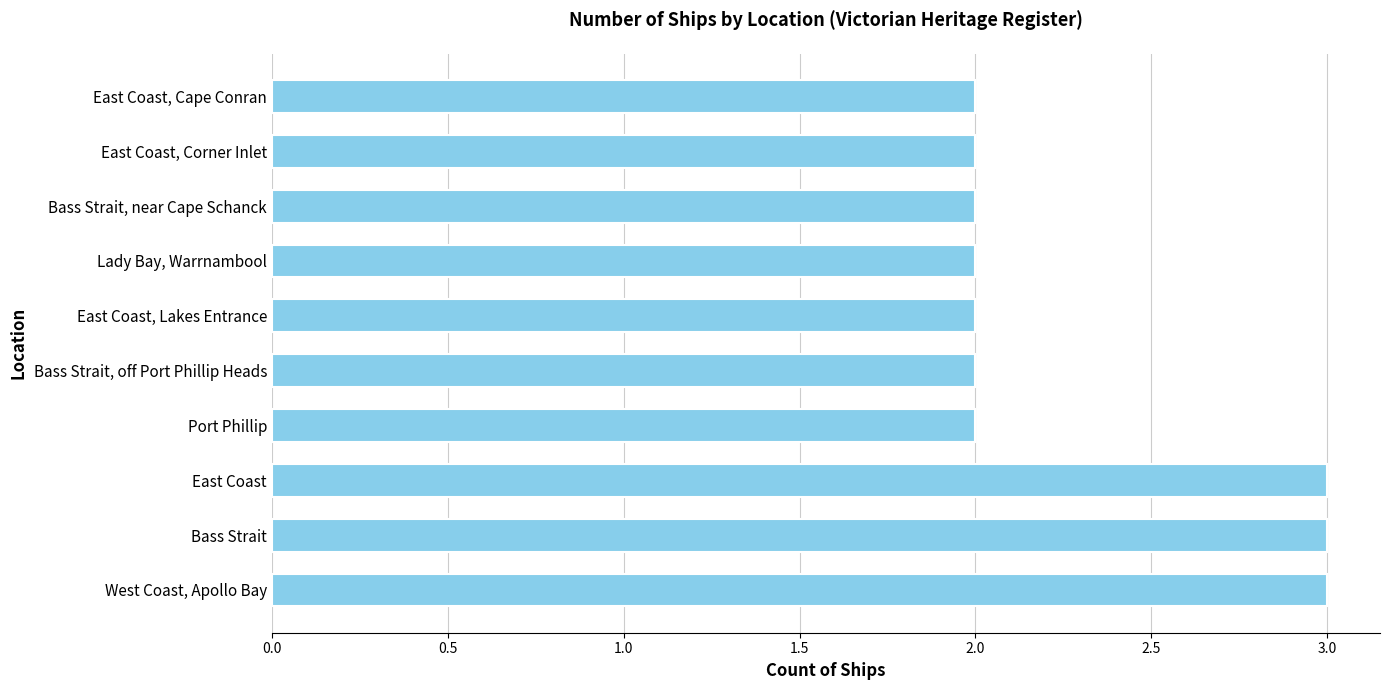

What is the sum of all values?

23